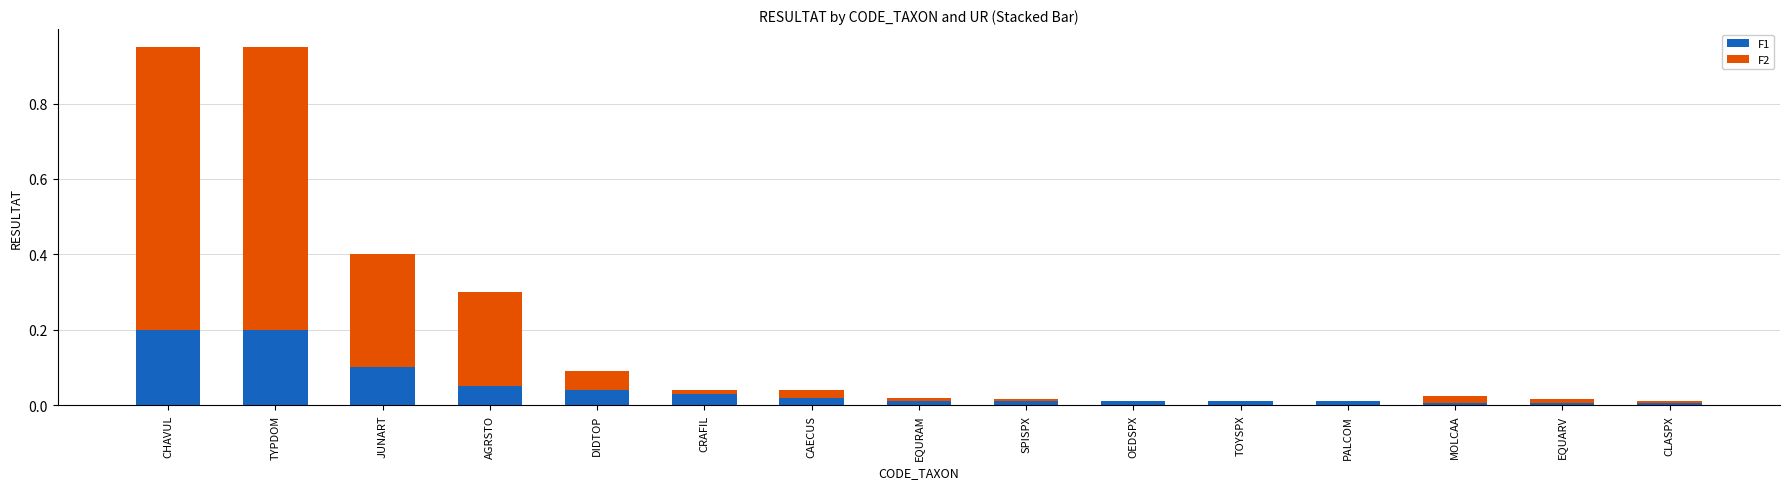

What is the sum of all F1 values?

0.7